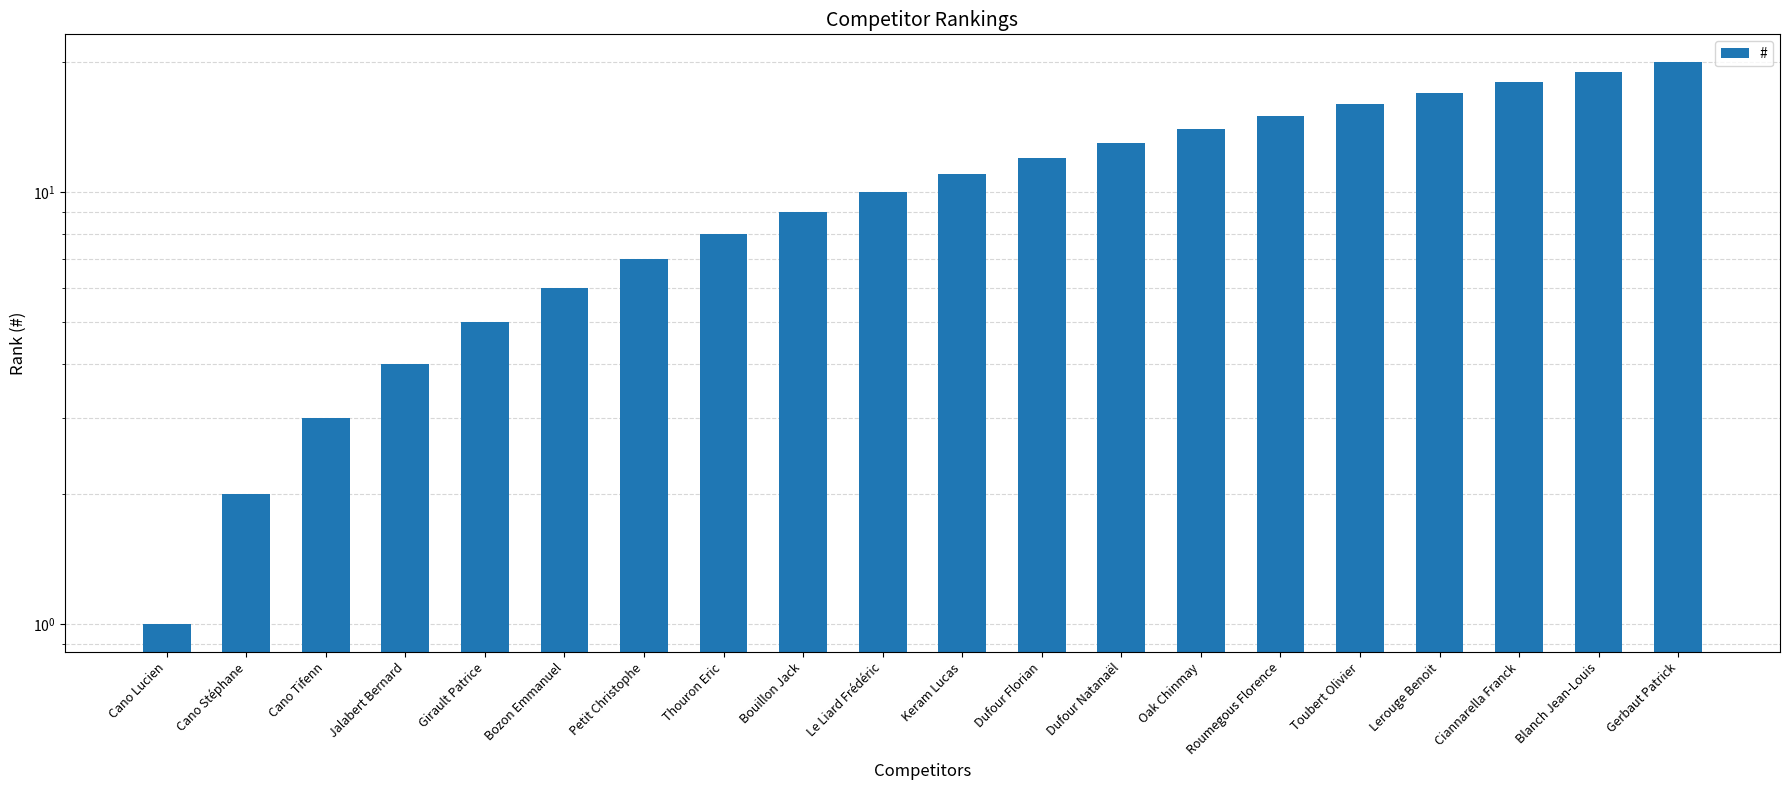

What is the label of the 3rd bar from the right?

Ciannarella Franck